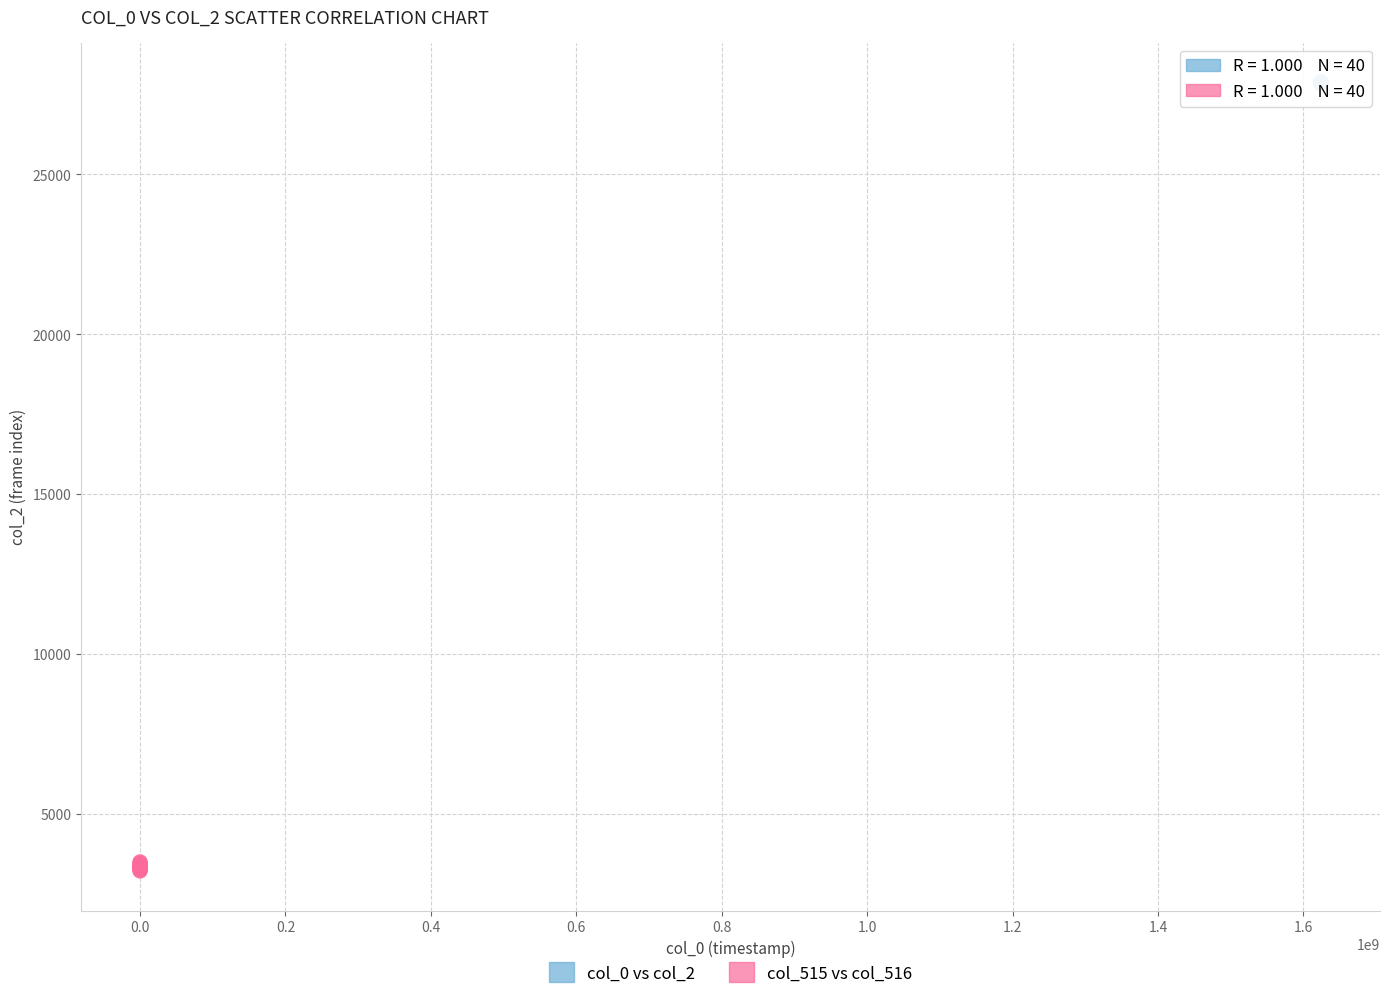

Which series has the largest Y range (max minus min)?

col_515 vs col_516